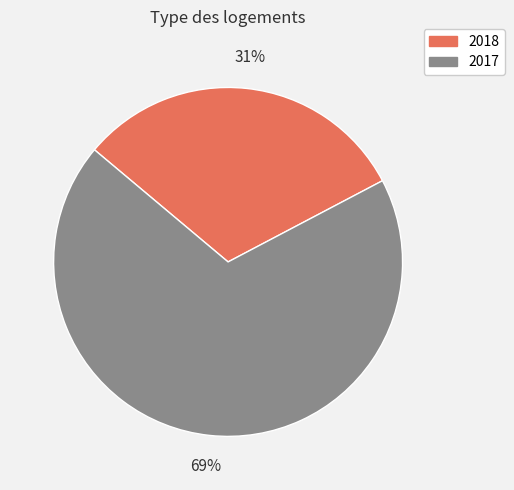

True or false: 2017 accounts for 59% of the total.

False